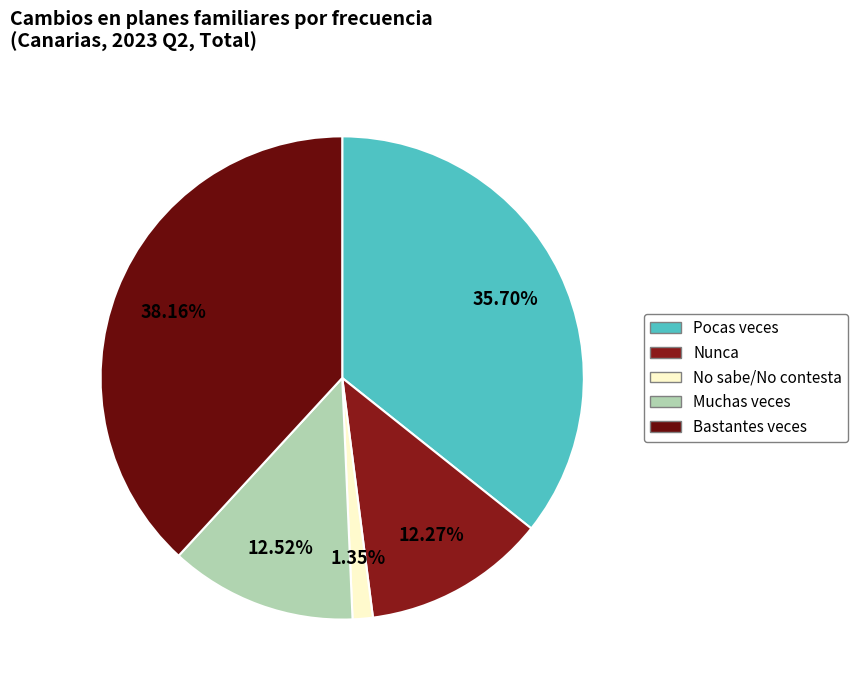

Is there any slice that represents more than half of the pie?

No